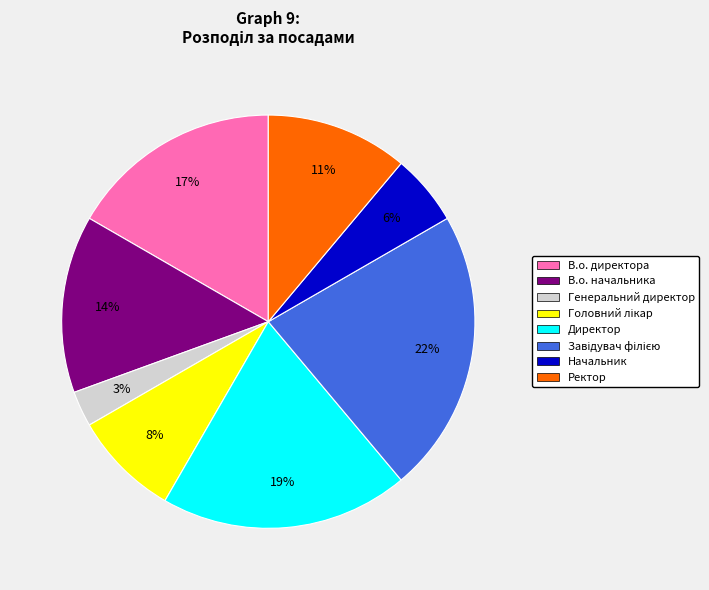

To the nearest percent, what is the difference between the largest and smallest slice percentages?

19%